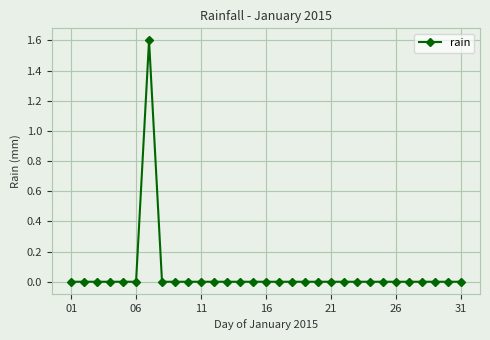

What is the greatest value displayed?

1.6